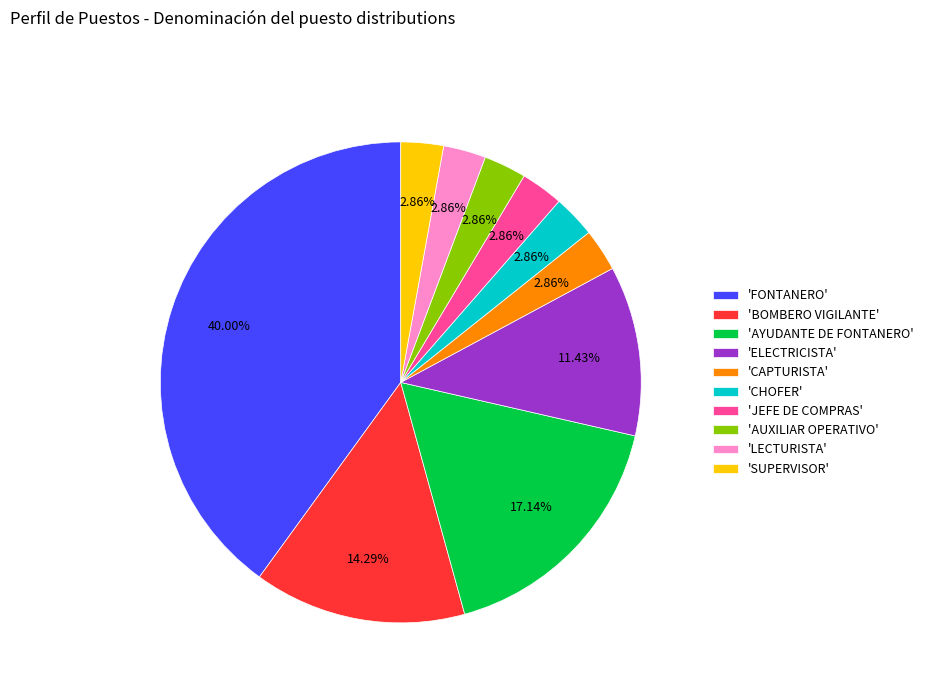

Is the sum of 'BOMBERO VIGILANTE' and 'CAPTURISTA' greater than half?

No